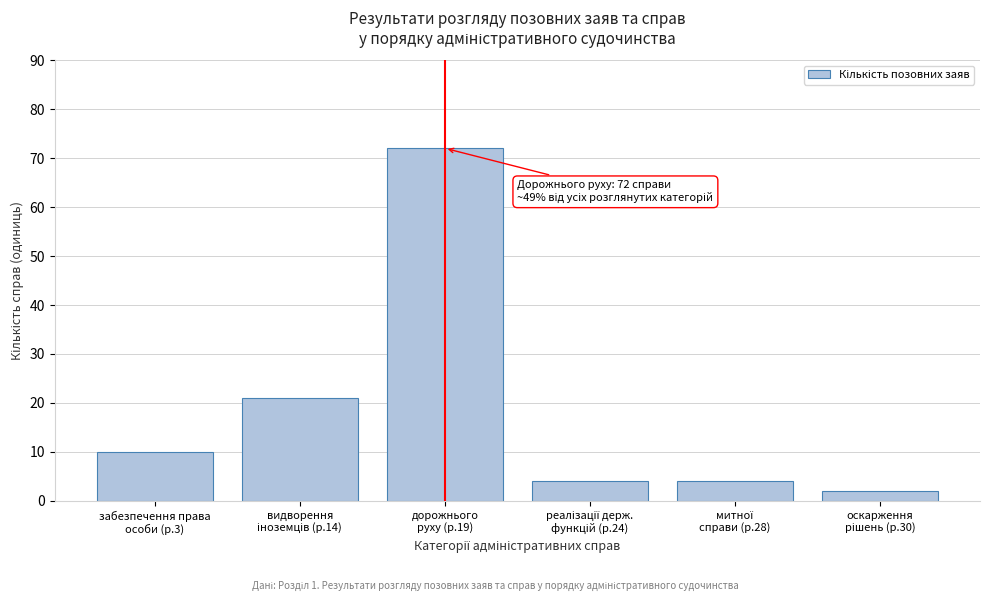

Reading left to right, list all the values displayed in this chart.

10	21	72	4	4	2